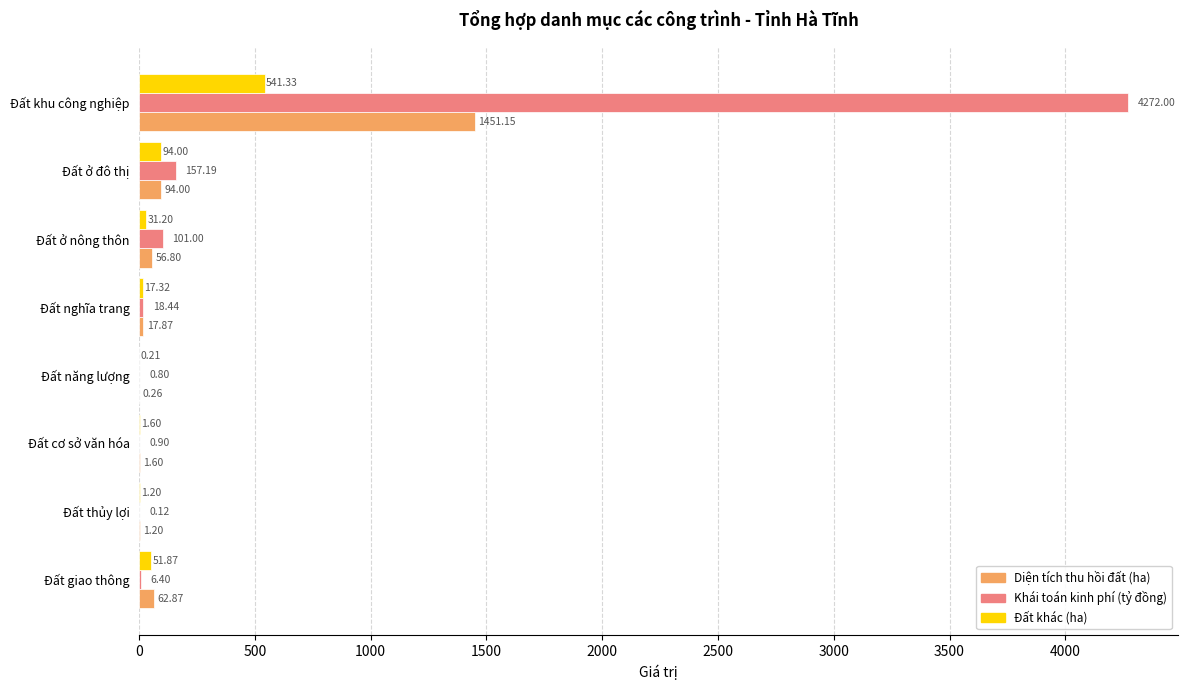

Which series changed the most between Đất năng lượng and Đất nghĩa trang?

Khái toán kinh phí (tỷ đồng)